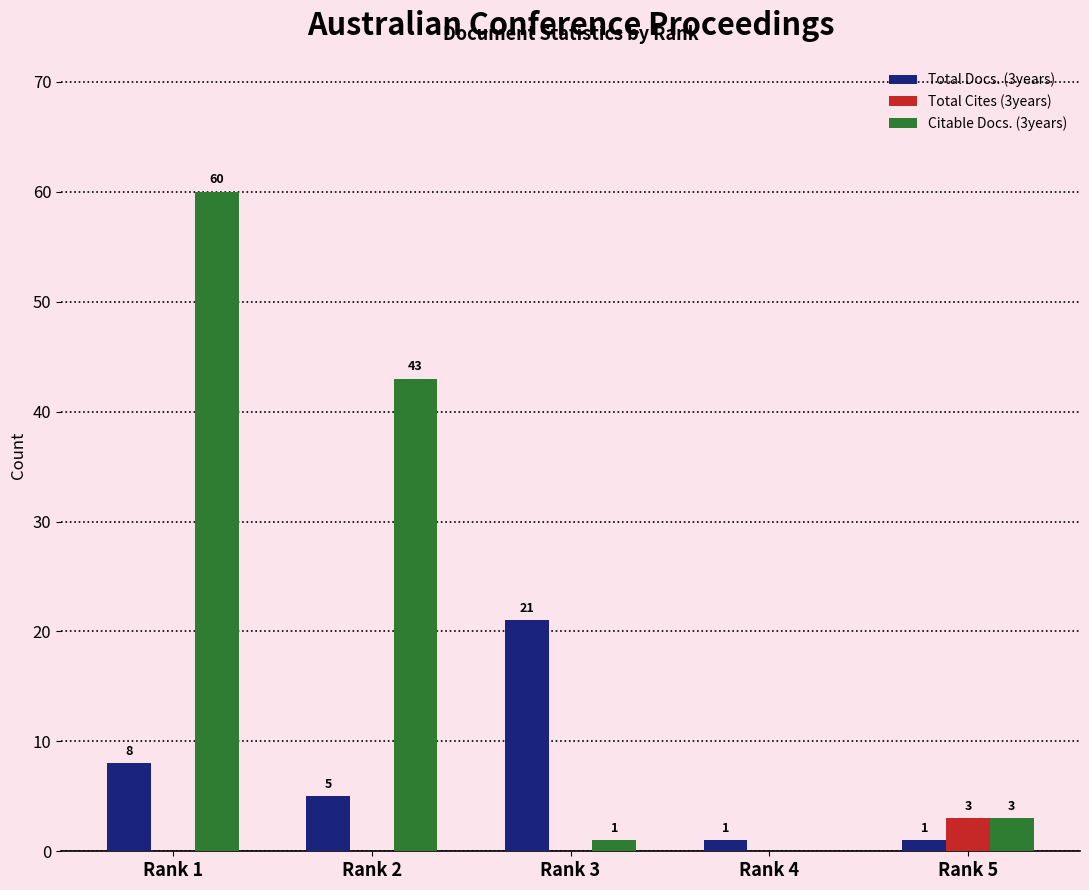

How many groups of bars are there?

5